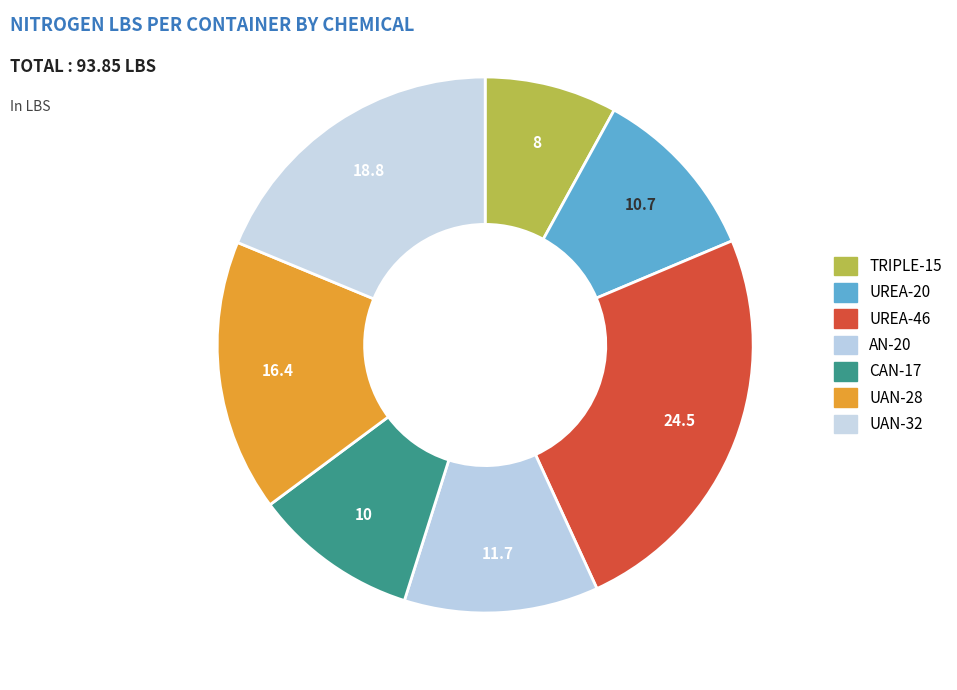

Which category has the biggest portion of the pie?

UREA-46